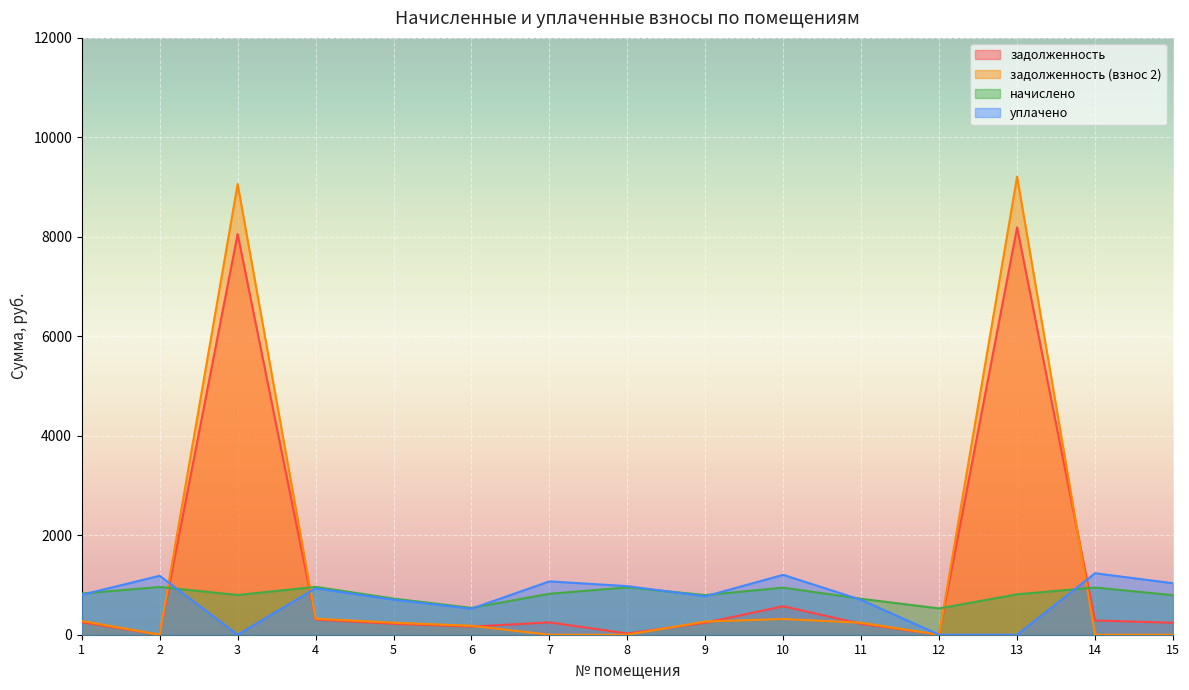

How many values in the начислено series exceed 812?

8